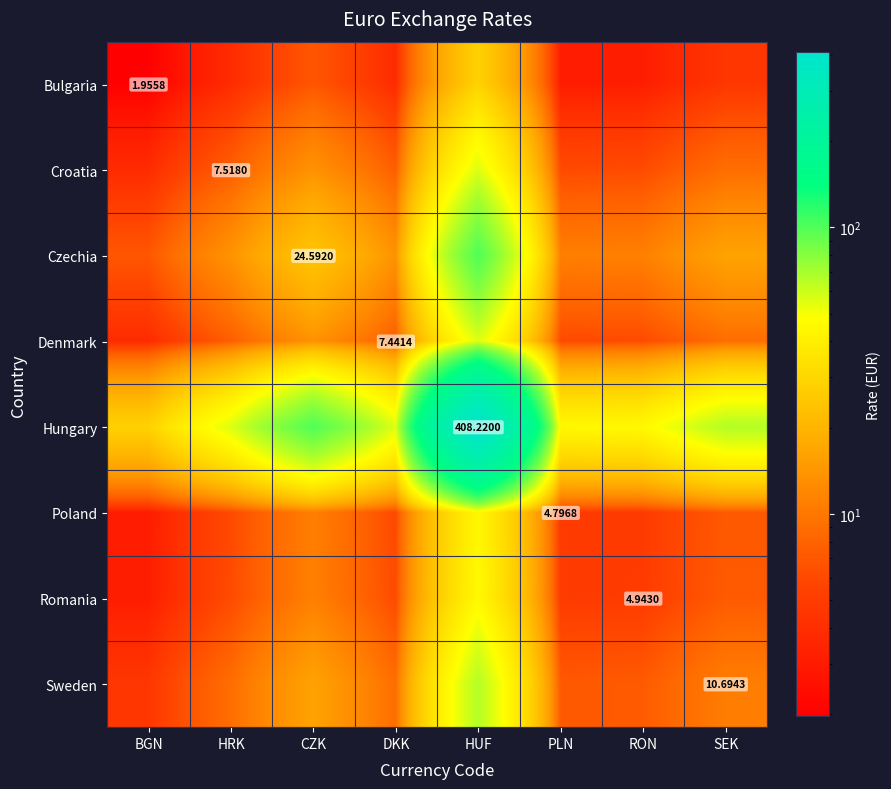

Is the value of Czechia at HRK greater than the value of Denmark at HUF?

No